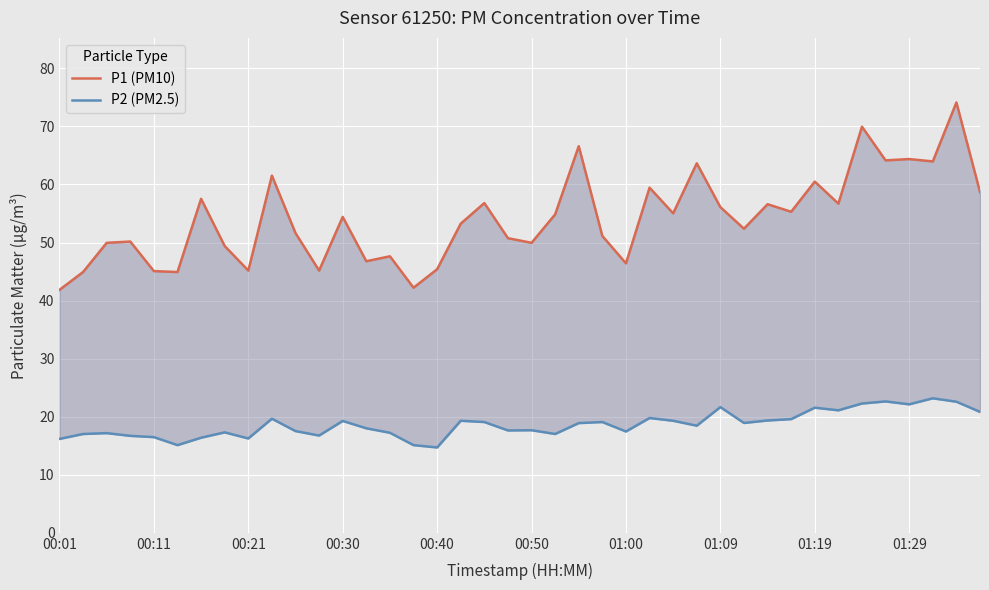

At how many categories does at least one series exceed 43?

38